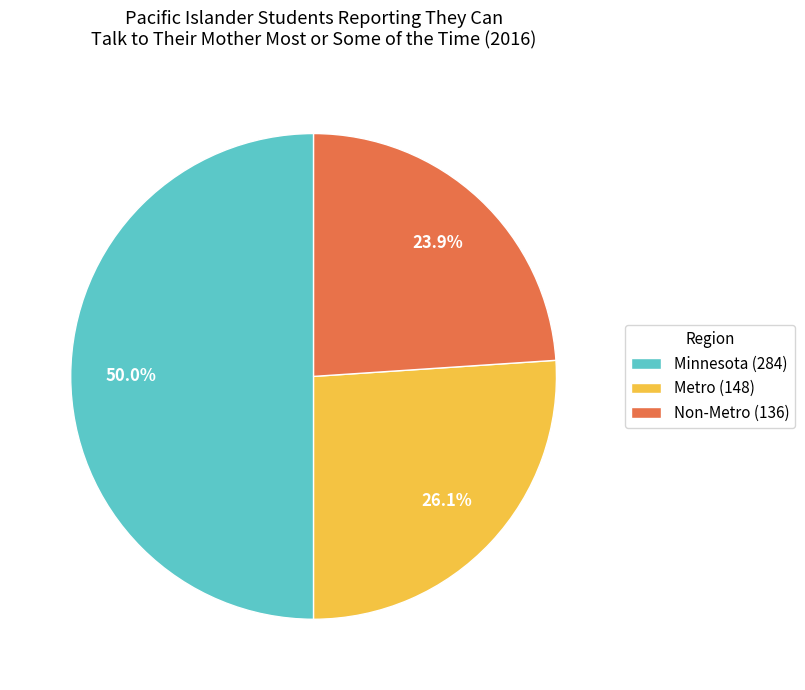

To the nearest percent, what portion does Minnesota represent?

50%